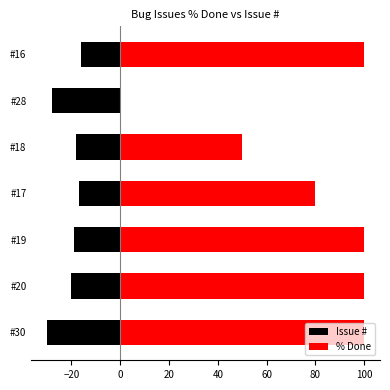

The % Done series shows 100 at #16. True or false?

True